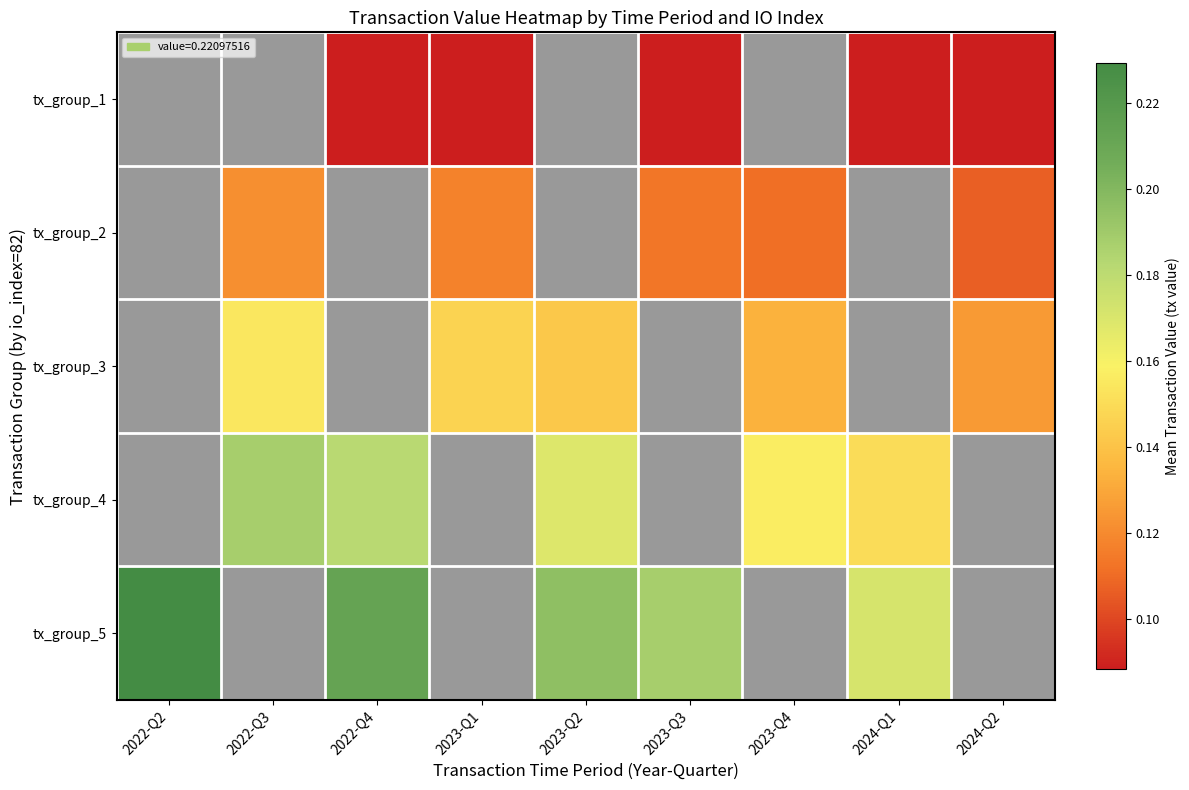

True or false: tx_group_1 has a value of 0.1 at 2022-Q4.

True